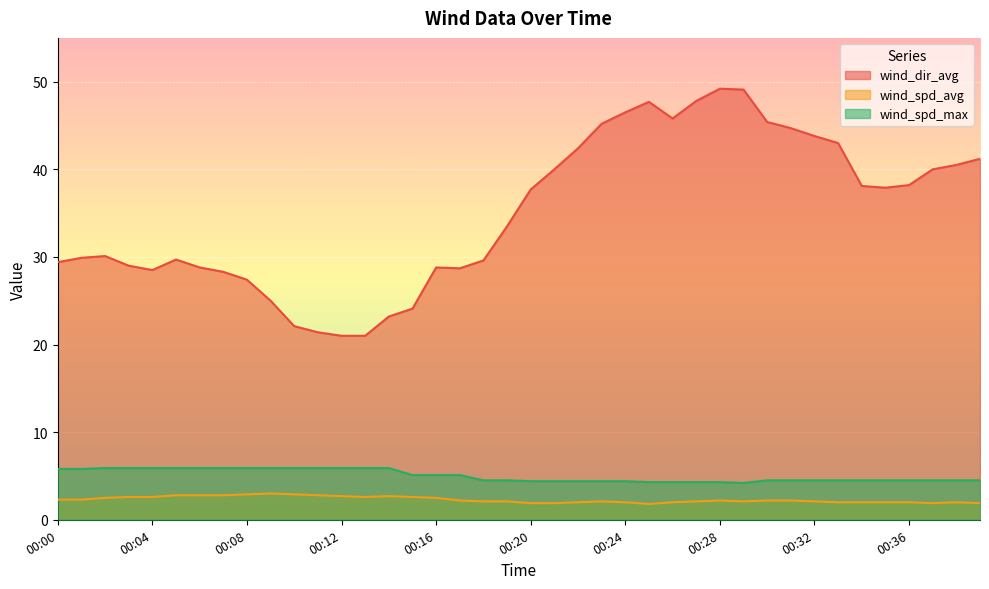

Count the number of data series in this chart.

3